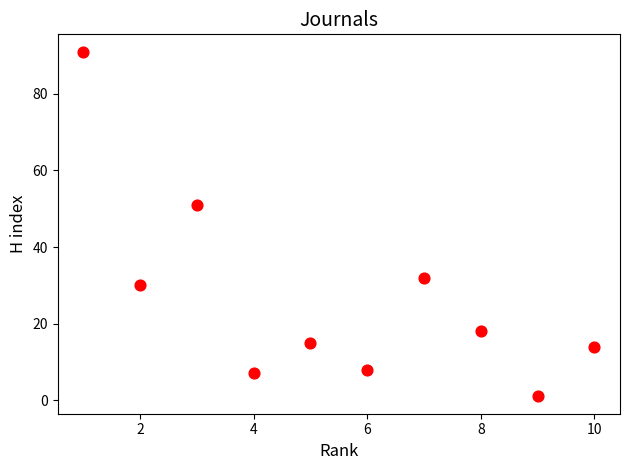

What is the average Y value?

27